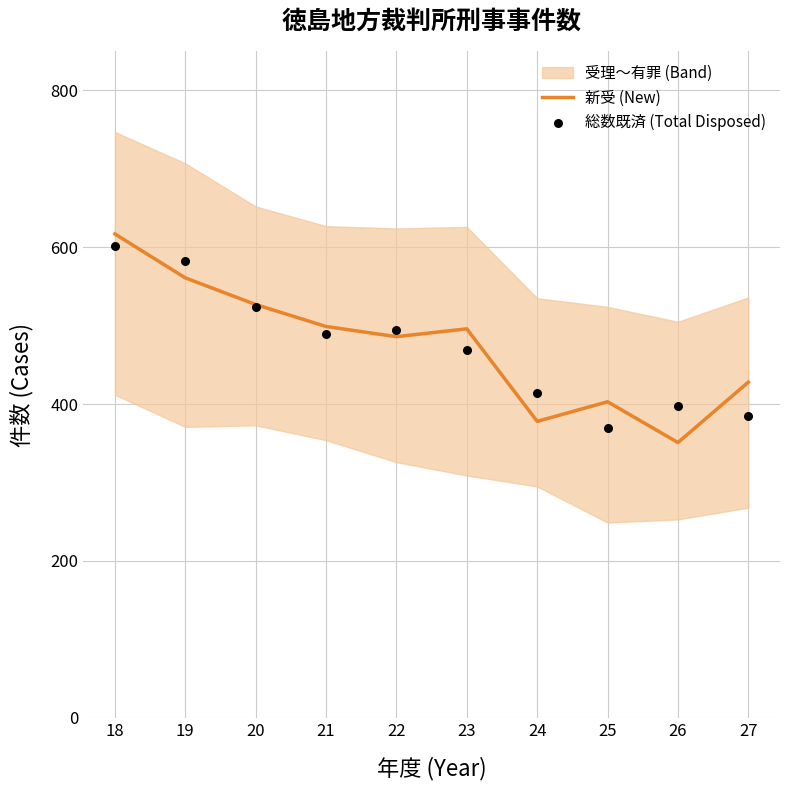

Is the value of 新受 (New) at 23 greater than the value of 総数既済 (Total Disposed) at 19?

No